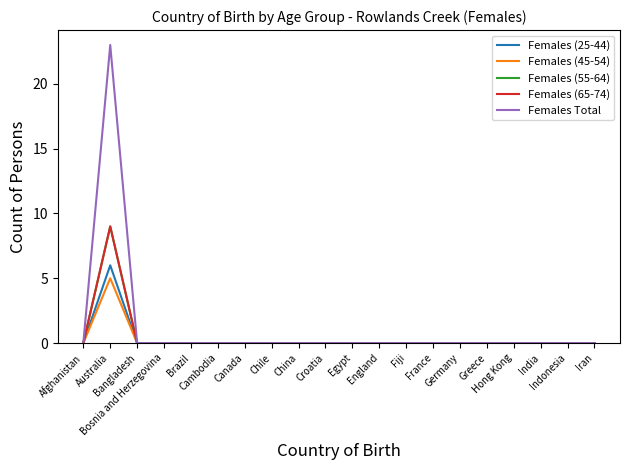

The value of Females (65-74) at England is 0. True or false?

True